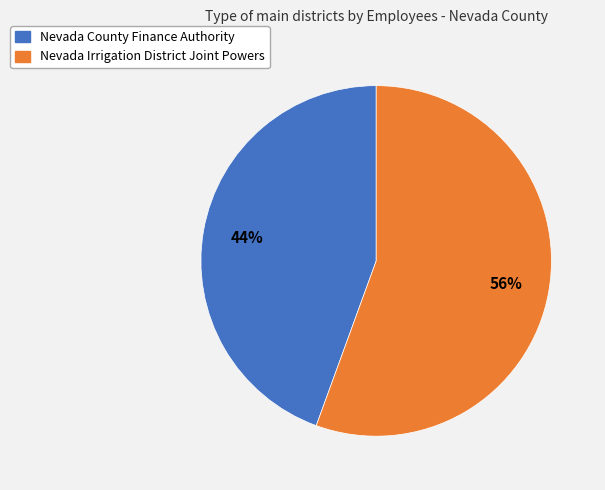

Which category accounts for the majority?

Nevada Irrigation District Joint Powers